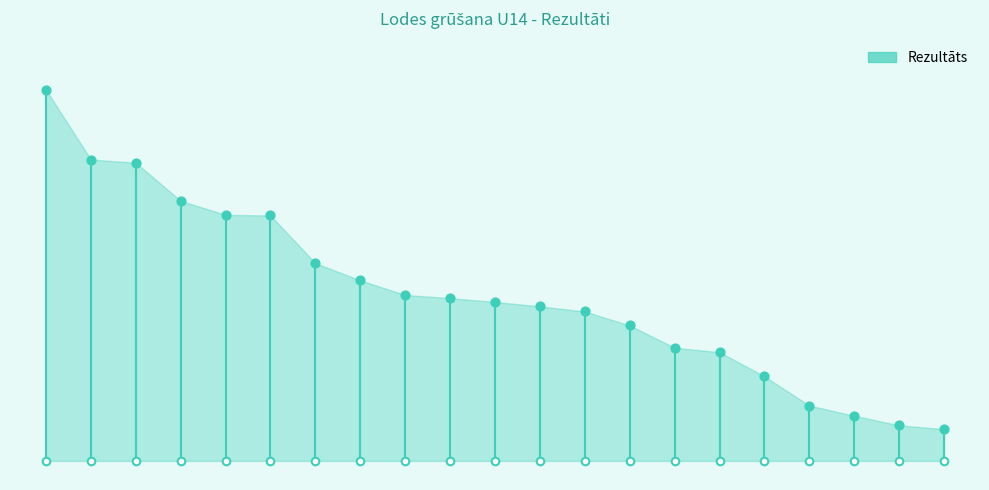

Between 7 and 6, which is larger?

6